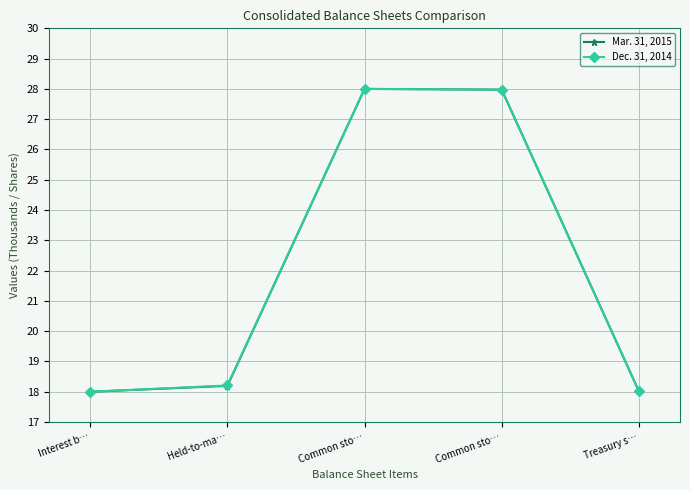

True or false: Mar. 31, 2015 and Dec. 31, 2014 intersect in this chart.

False